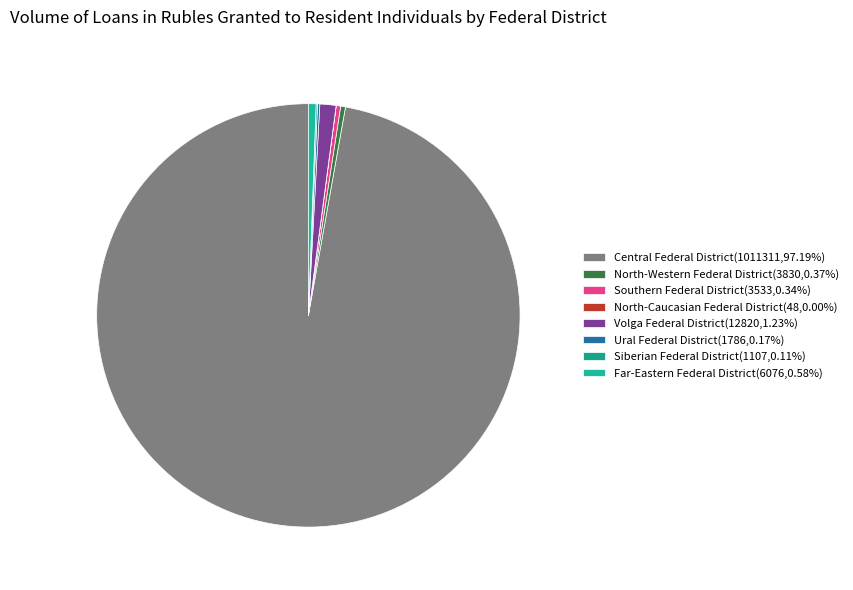

What is the ratio of the value at Central Federal District to the value at Far-Eastern Federal District?

166.4